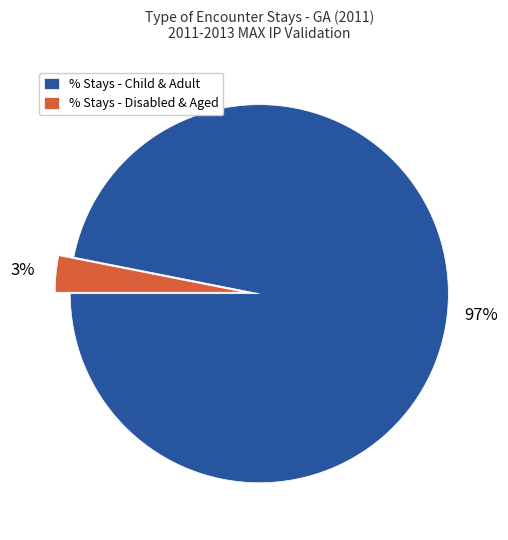

Count the number of slices in the pie.

2